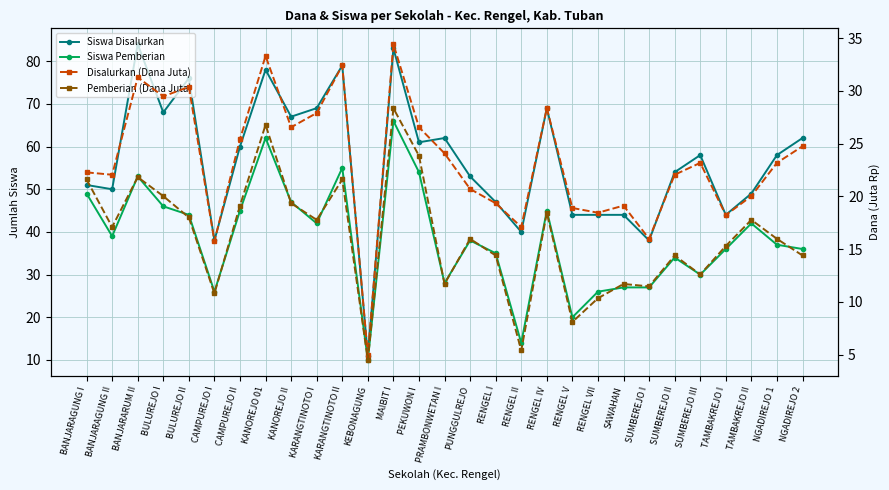

Does the chart have visible grid lines?

Yes